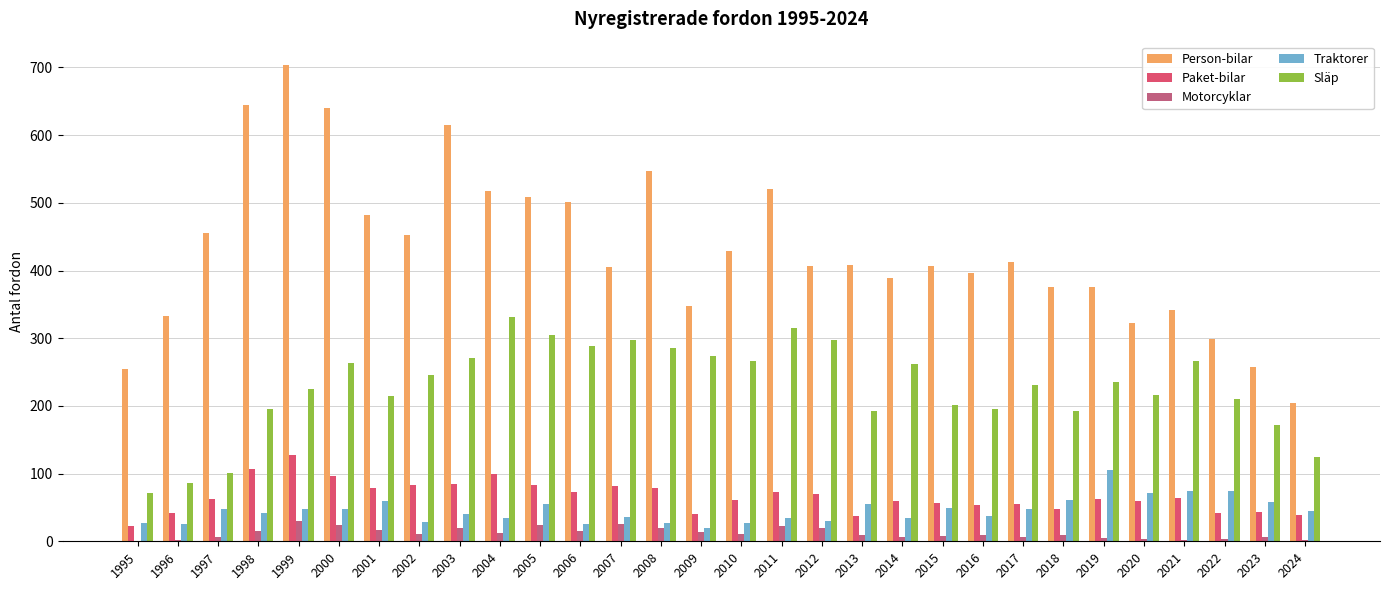

What value does the Person-bilar series have at 2024, to the nearest 5?

205